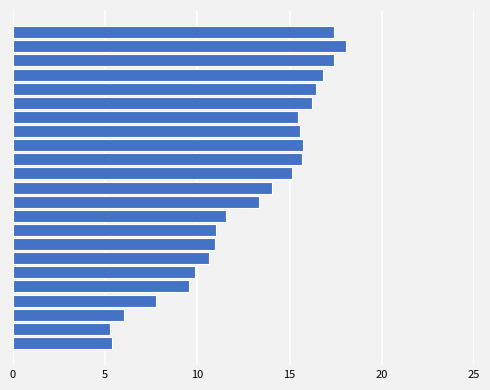

What value does the data have at 2019?

16.4